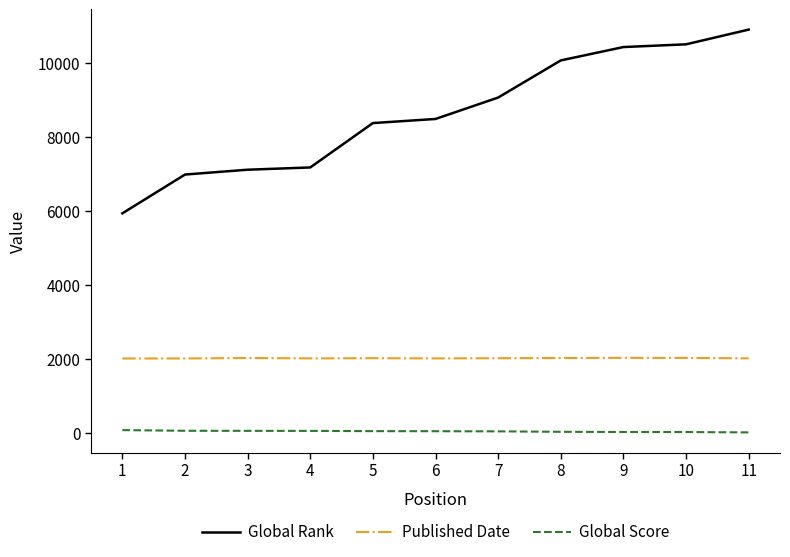

Between 2 and 9, which series saw the biggest shift?

Global Rank